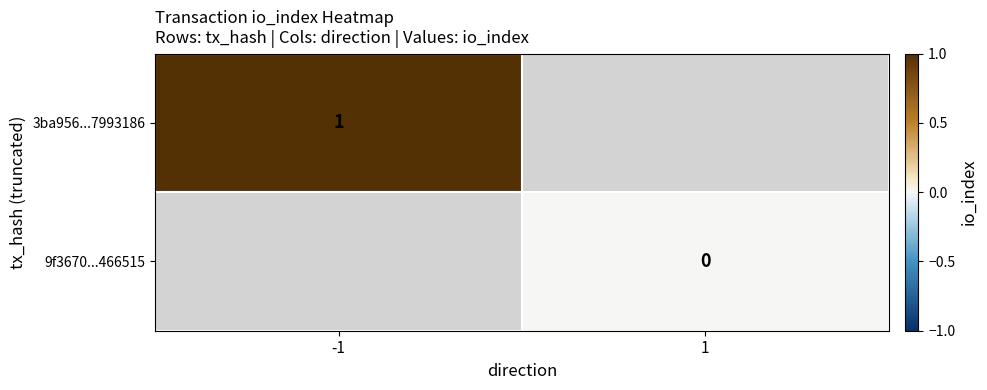

The value of 3ba956...7993186 at -1 is 2. True or false?

False